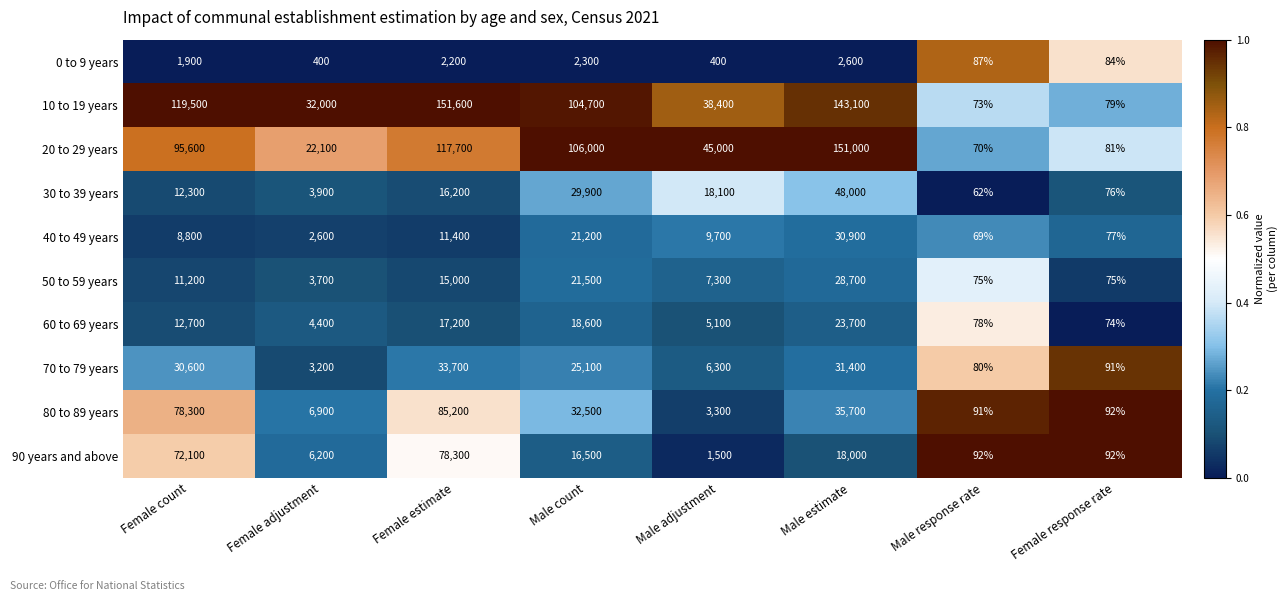

At which category is the sum across all series the highest?

Female estimate